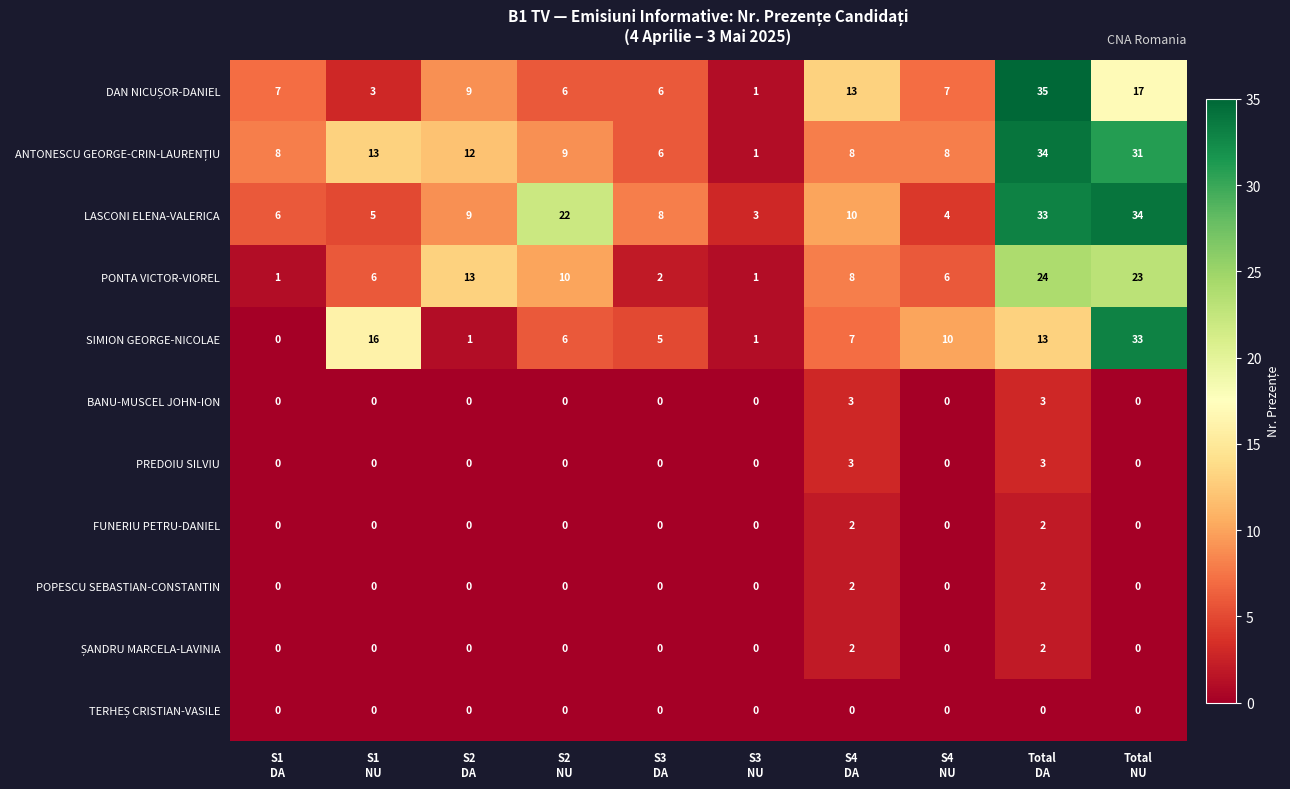

What is the difference between the maximum and minimum values in the BANU-MUSCEL JOHN-ION series?

3